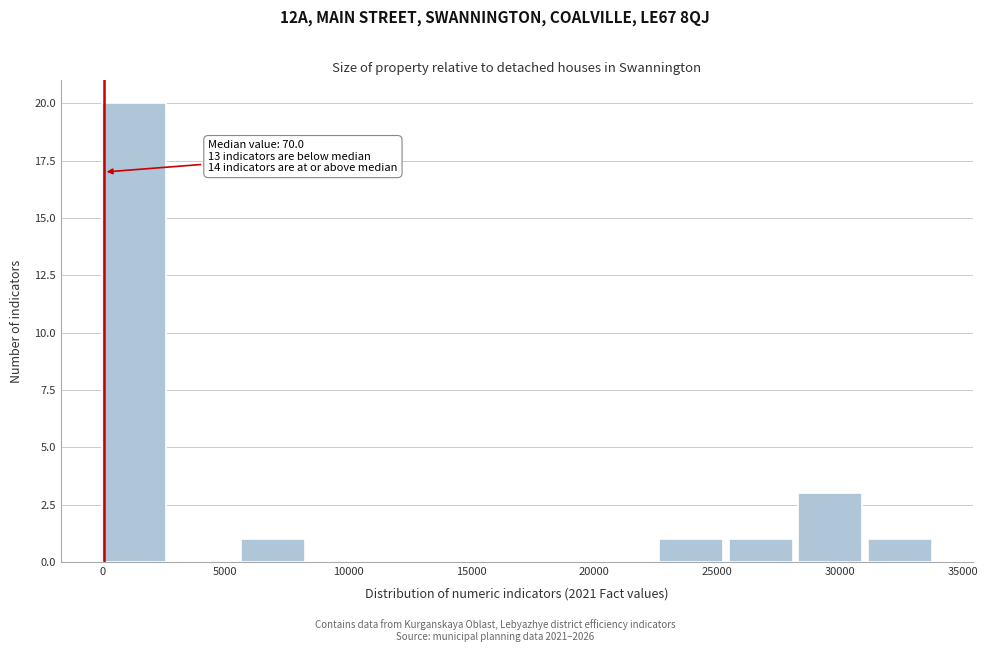

Over which range of the x-axis is the bar tallest?

0 to 3000